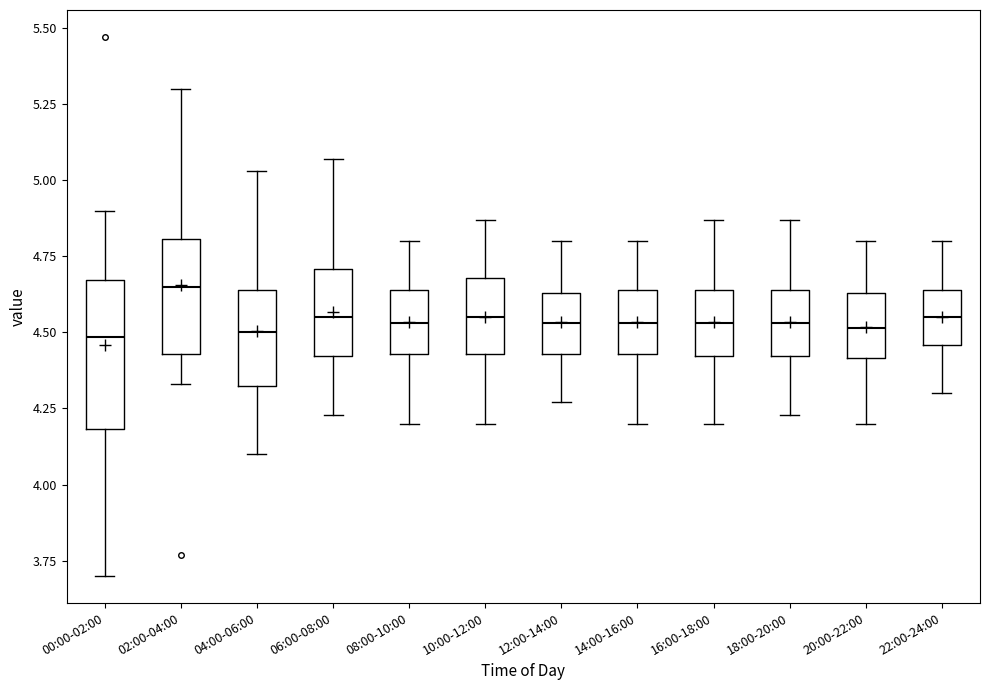

Reading left to right, transcribe this box plot: for each box, give where its median line is, the range the box spans, and where its two whiskers end, as read against the y-axis. The values are not printed on the chart, so give them approximately, as read against the axis.

00:00-02:00: median 4.50, box 4.20 to 4.65, whiskers 3.70 to 4.90
02:00-04:00: median 4.65, box 4.45 to 4.80, whiskers 4.35 to 5.30
04:00-06:00: median 4.50, box 4.30 to 4.65, whiskers 4.10 to 5.05
06:00-08:00: median 4.55, box 4.40 to 4.70, whiskers 4.25 to 5.05
08:00-10:00: median 4.55, box 4.45 to 4.65, whiskers 4.20 to 4.80
10:00-12:00: median 4.55, box 4.45 to 4.70, whiskers 4.20 to 4.85
12:00-14:00: median 4.55, box 4.45 to 4.65, whiskers 4.25 to 4.80
14:00-16:00: median 4.55, box 4.45 to 4.65, whiskers 4.20 to 4.80
16:00-18:00: median 4.55, box 4.40 to 4.65, whiskers 4.20 to 4.85
18:00-20:00: median 4.55, box 4.40 to 4.65, whiskers 4.25 to 4.85
20:00-22:00: median 4.50, box 4.40 to 4.65, whiskers 4.20 to 4.80
22:00-24:00: median 4.55, box 4.45 to 4.65, whiskers 4.30 to 4.80